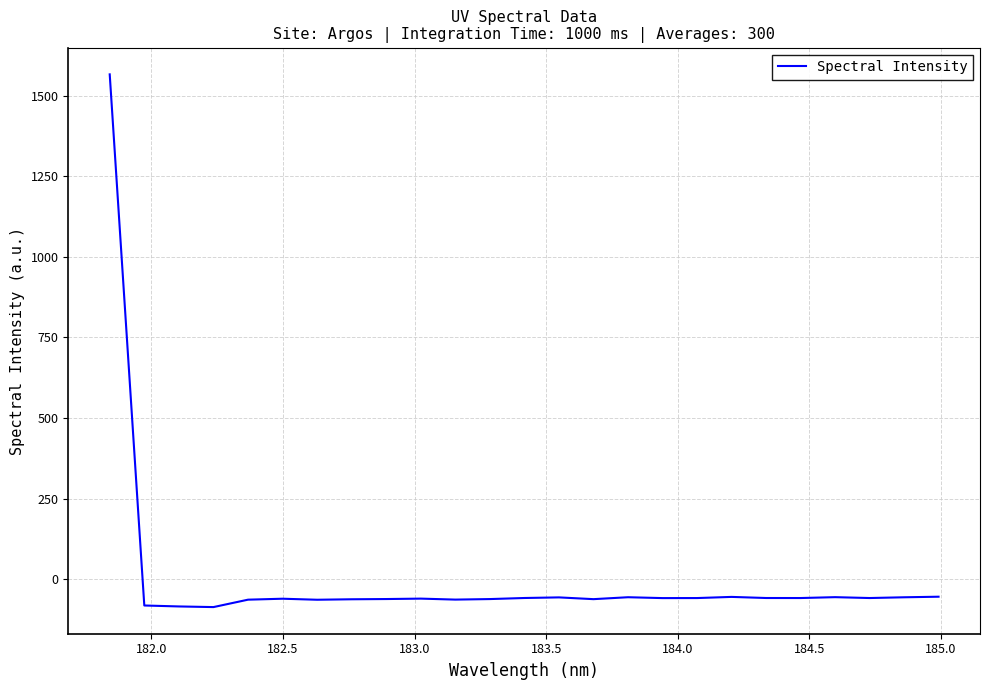

What is the difference between the maximum and minimum values?

1651.6